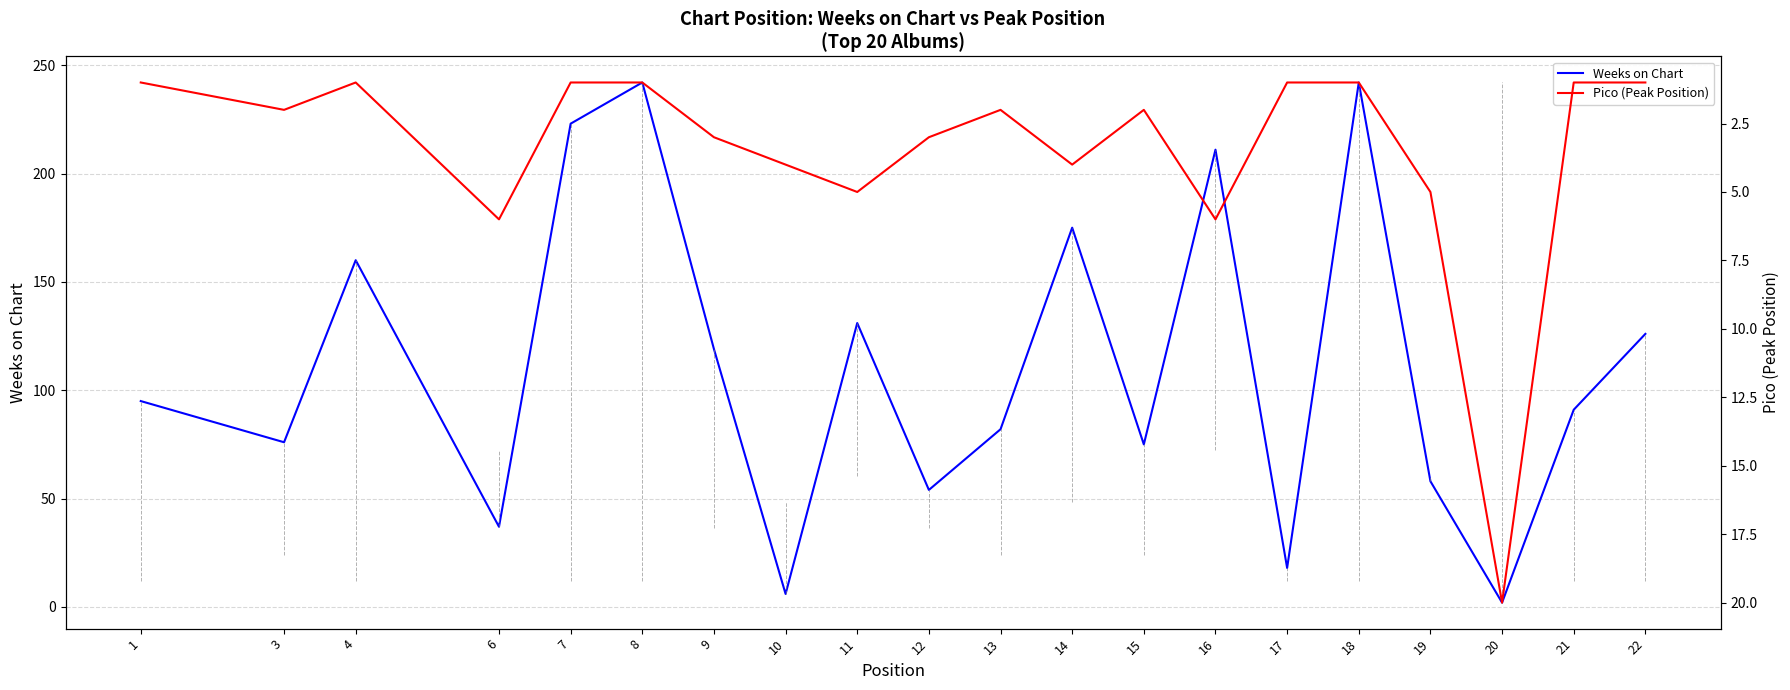

Which category has the highest value across all series?

8